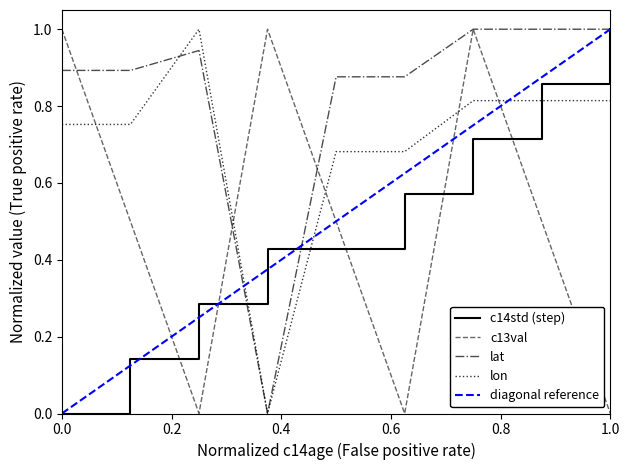

The value of lat at 0.0 is 0.9. True or false?

True